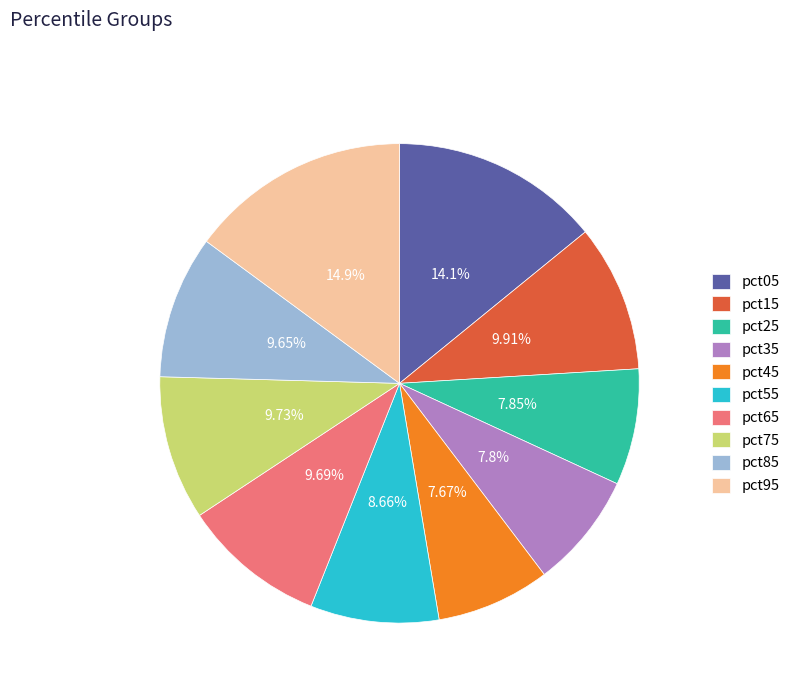

To the nearest percent, what is the average slice percentage?

10%